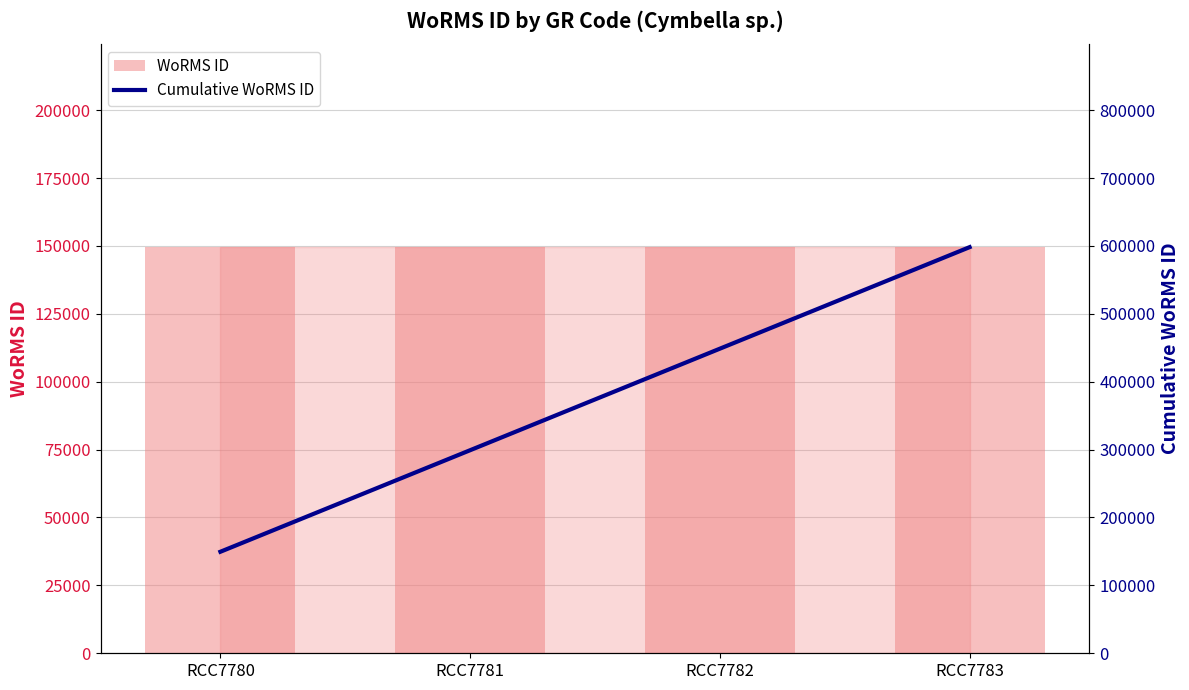

How many series are shown in this chart?

2